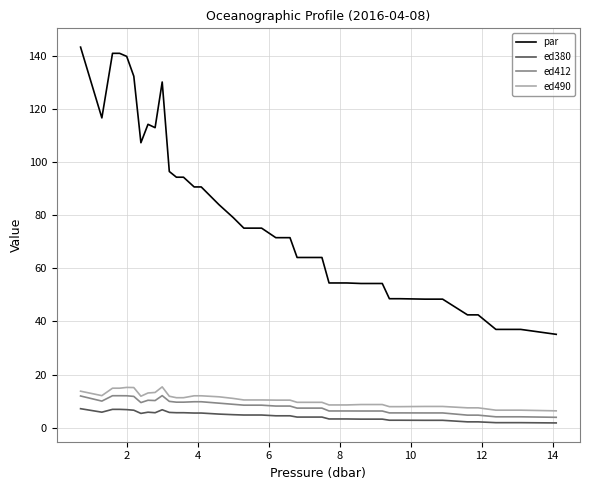

Which series has the largest total across all categories?

par